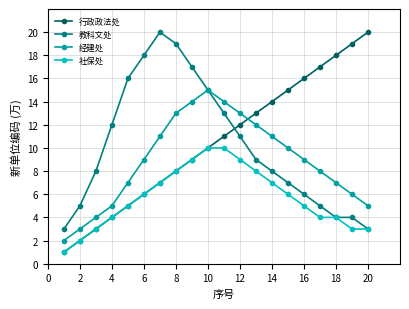

Which series has the largest range (max minus min)?

行政政法处